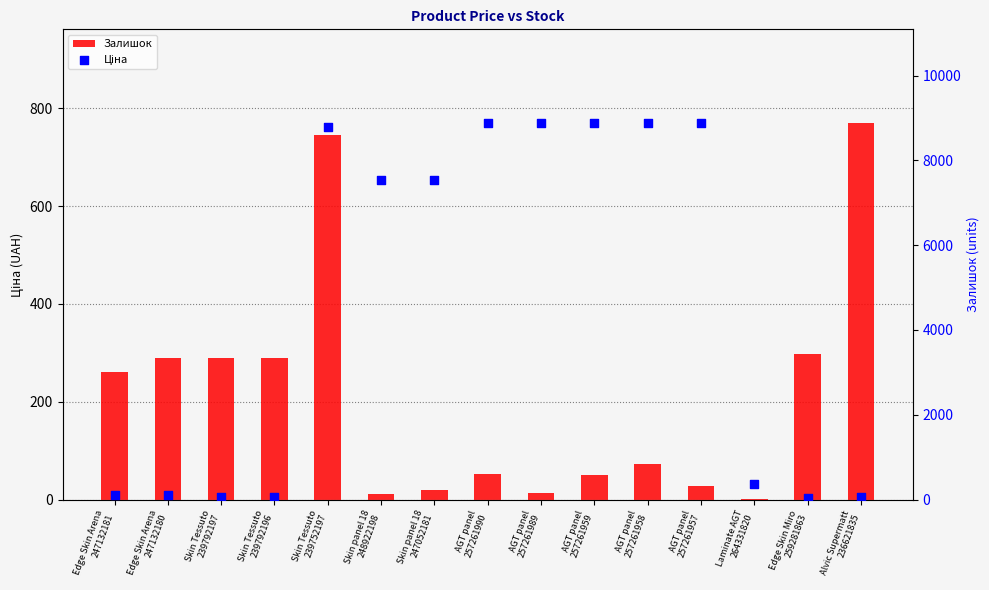

Which series has the largest total across all categories?

Ціна